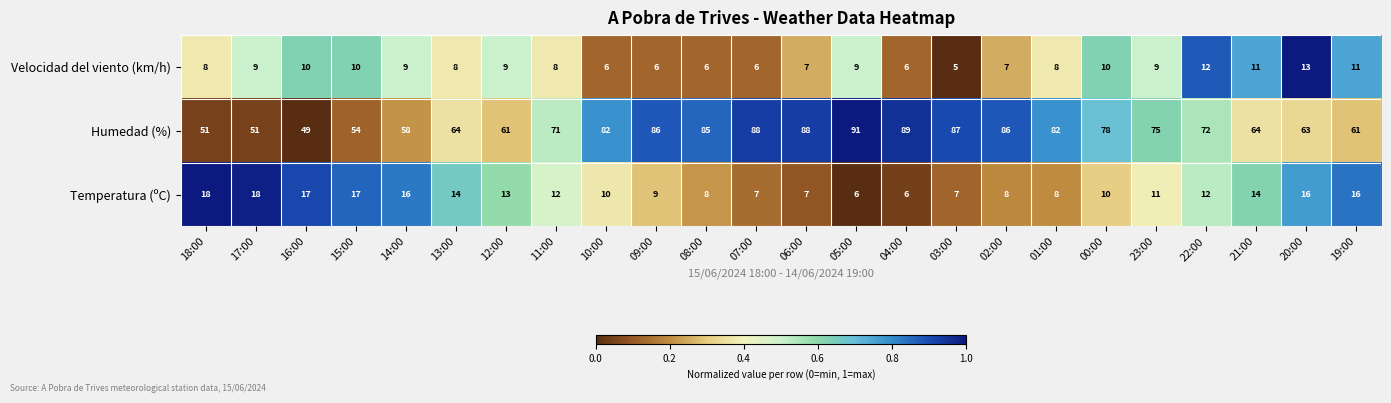

What is the sum of the Velocidad del viento (km/h) values at 08:00 and 18:00?

14